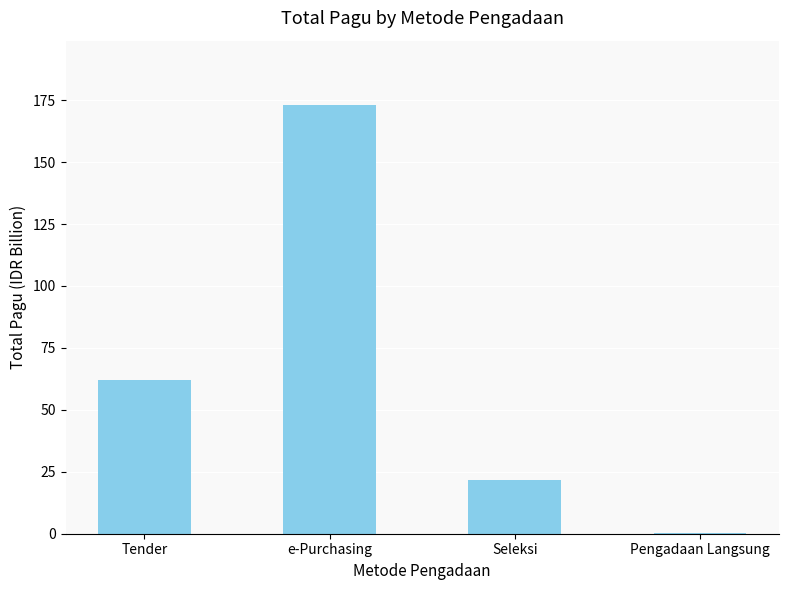

What is the sum of the values at Tender and Seleksi?

83.6